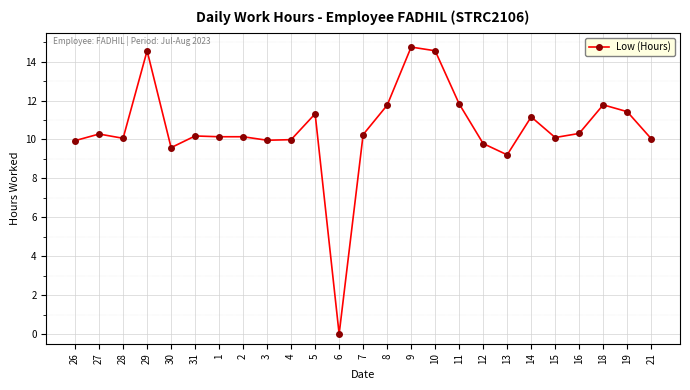

At which category does the chart reach its minimum across all series?

6